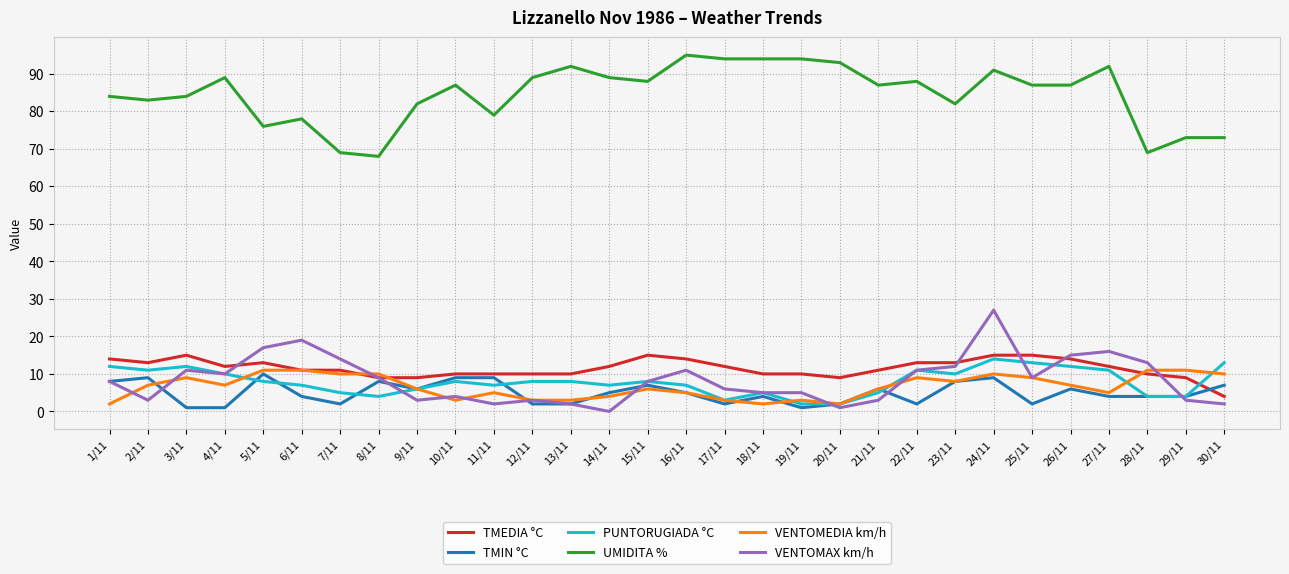

Reading left to right, list all the values displayed in this chart.

TMEDIA °C: 14	13	15	12	13	11	11	9	9	10	10	10	10	12	15	14	12	10	10	9	11	13	13	15	15	14	12	10	9	4
TMIN °C: 8	9	1	1	10	4	2	8	6	9	9	2	2	5	7	5	2	4	1	2	6	2	8	9	2	6	4	4	4	7
PUNTORUGIADA °C: 12	11	12	10	8	7	5	4	6	8	7	8	8	7	8	7	3	5	2	2	5	11	10	14	13	12	11	4	4	13
UMIDITA %: 84	83	84	89	76	78	69	68	82	87	79	89	92	89	88	95	94	94	94	93	87	88	82	91	87	87	92	69	73	73
VENTOMEDIA km/h: 2	7	9	7	11	11	10	10	6	3	5	3	3	4	6	5	3	2	3	2	6	9	8	10	9	7	5	11	11	10
VENTOMAX km/h: 8	3	11	10	17	19	14	9	3	4	2	3	2	0	8	11	6	5	5	1	3	11	12	27	9	15	16	13	3	2